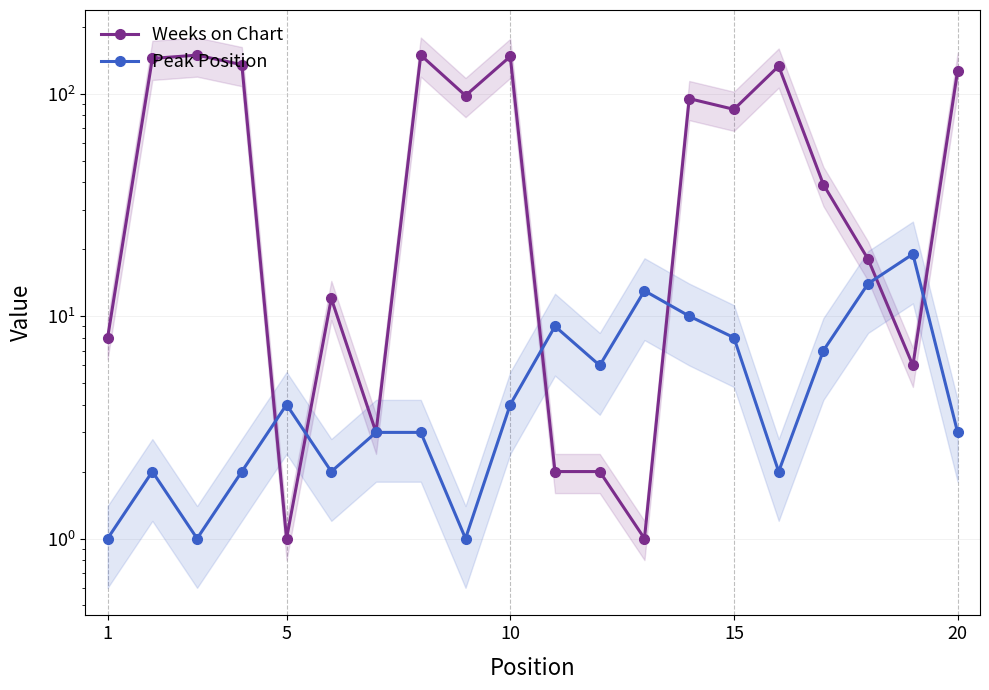

Which series changed the most between 1 and 5?

Weeks on Chart